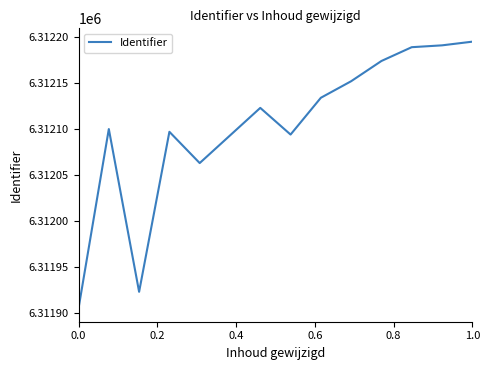

What is the difference between the maximum and minimum values?

290